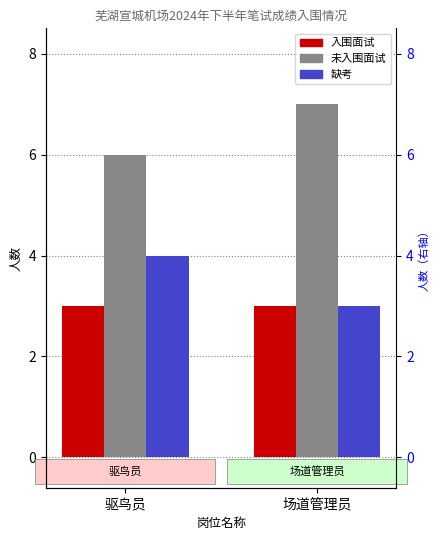

List the labels in order of 入围面试 value, smallest first.

驱鸟员, 场道管理员